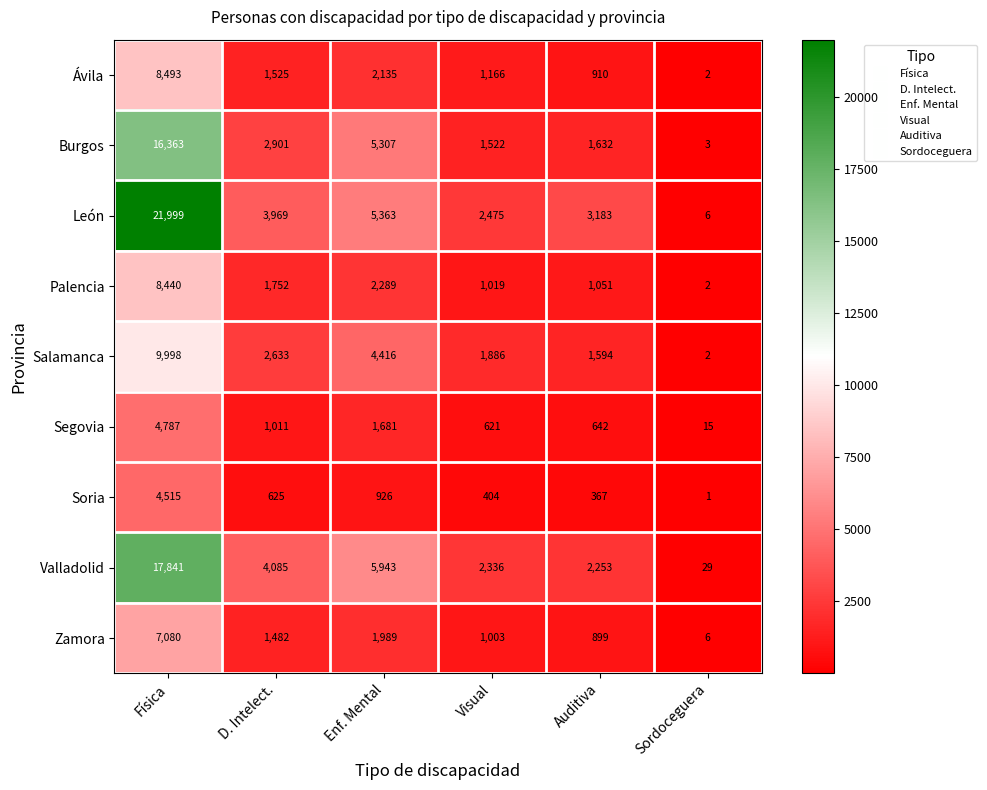

What is the total value across all series at Sordoceguera?

66